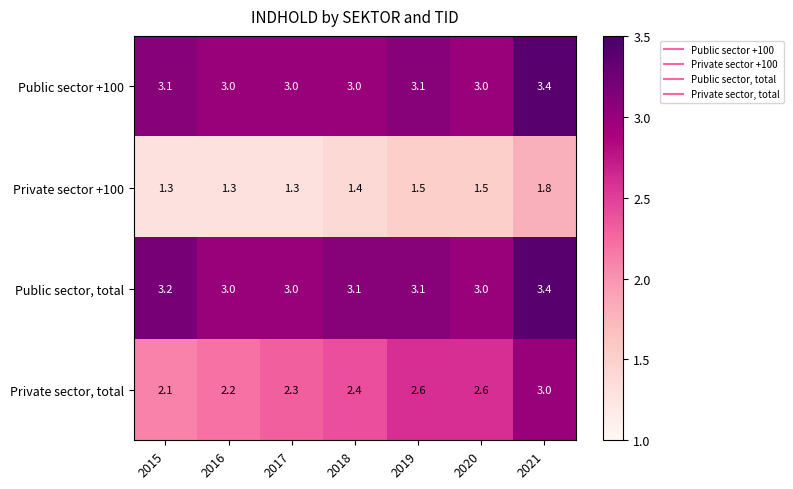

Which series has the largest total across all categories?

Public sector, total